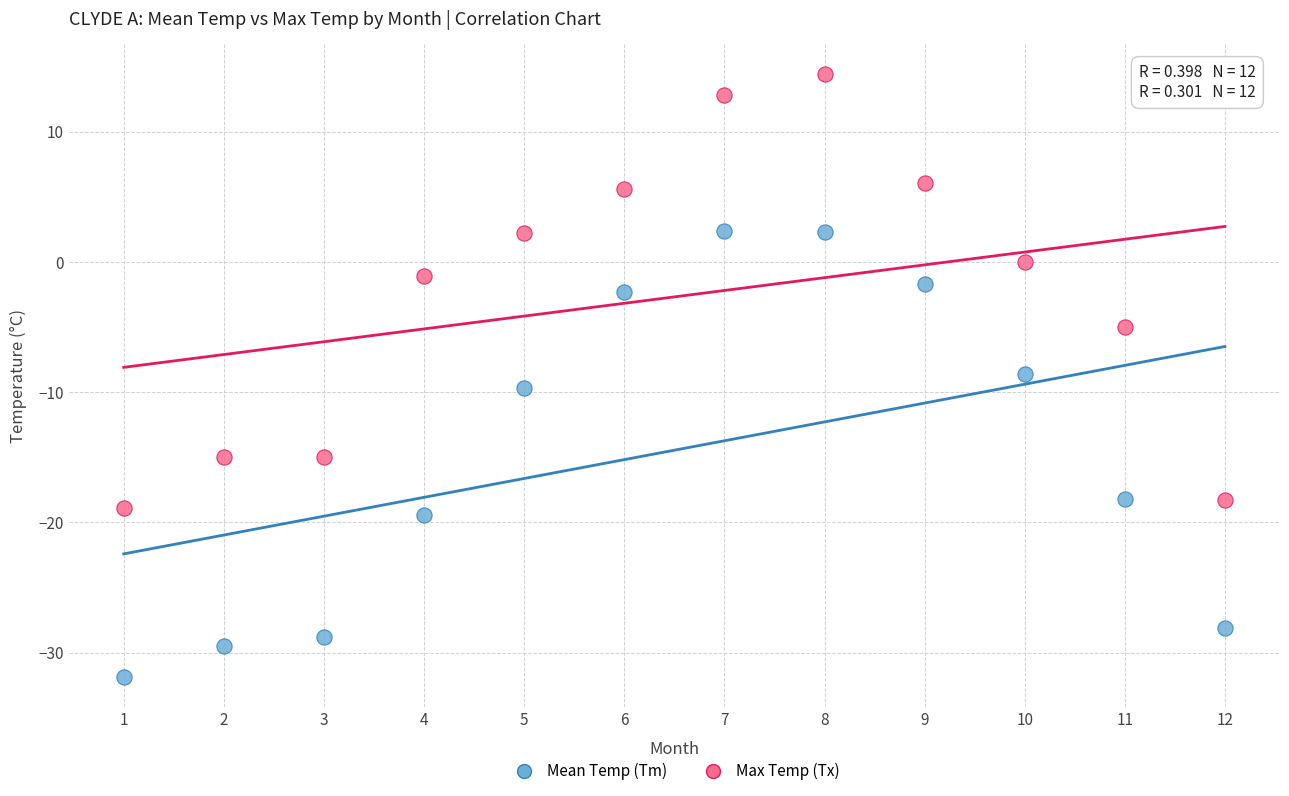

Which series contains the highest Y value?

Max Temp (Tx)